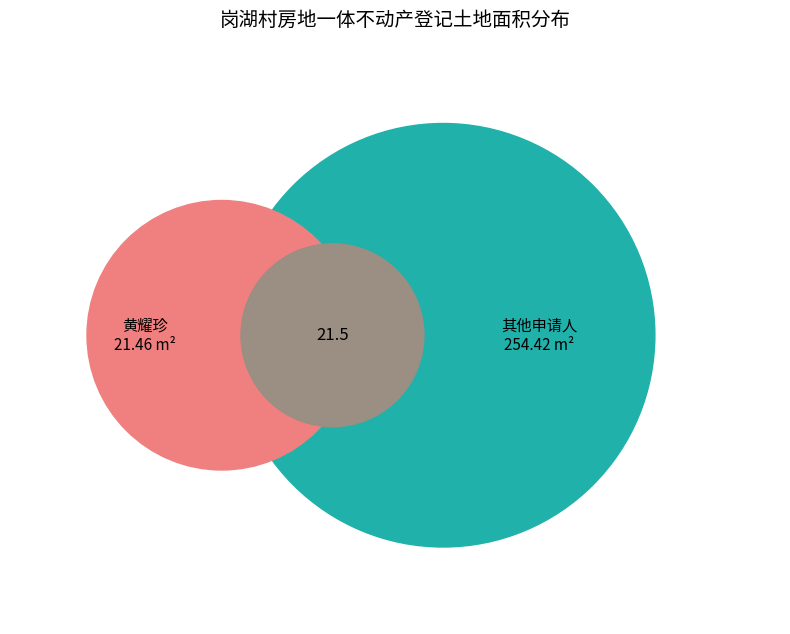

To the nearest percent, what is the average slice percentage?

11%